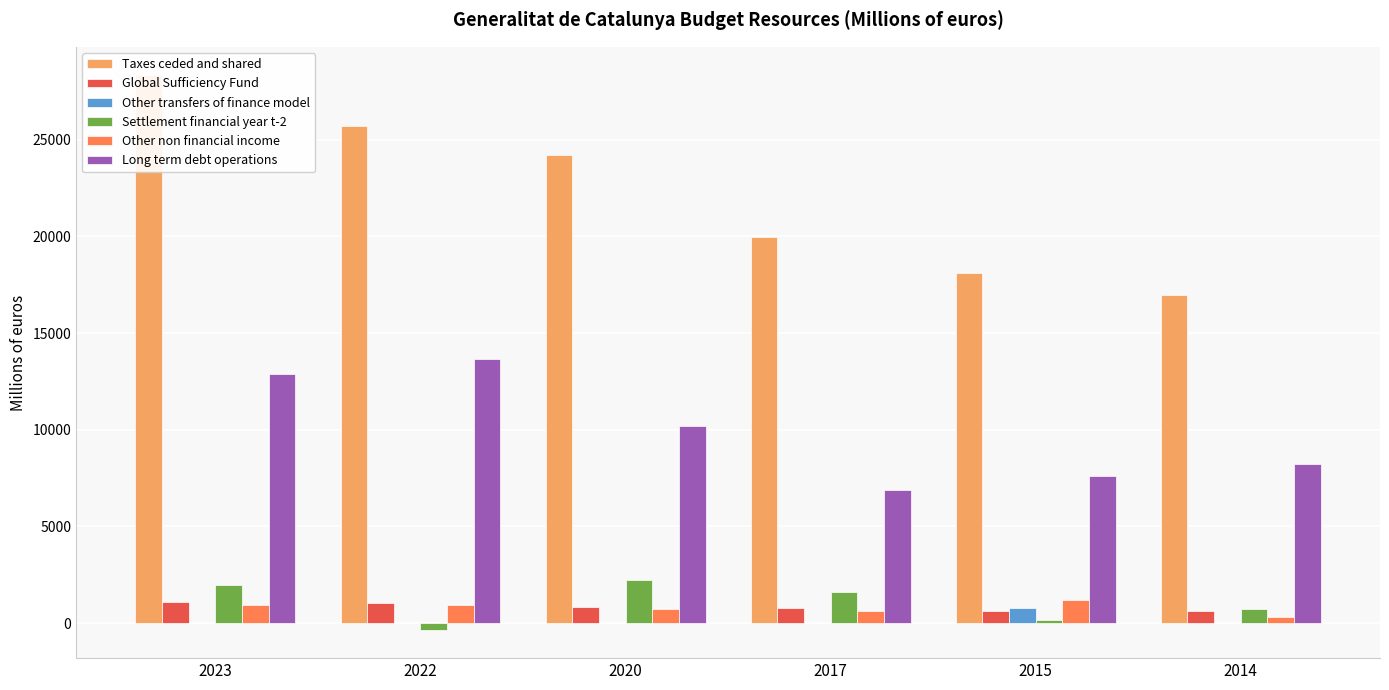

Reading left to right, extract all data points from this chart.

Taxes ceded and shared: 2023=28375.9	2022=25707.3	2020=24204.4	2017=19994.2	2015=18108.8	2014=16997.0
Global Sufficiency Fund: 2023=1079.0	2022=1026.9	2020=822.2	2017=773.8	2015=626.0	2014=638.1
Other transfers of finance model: 2023=0.0	2022=0.0	2020=0.0	2017=0.0	2015=789.0	2014=0.0
Settlement financial year t-2: 2023=1980.5	2022=-374.2	2020=2256.0	2017=1616.2	2015=163.1	2014=729.4
Other non financial income: 2023=932.8	2022=936.7	2020=705.4	2017=633.1	2015=1185.0	2014=327.9
Long term debt operations: 2023=12883.0	2022=13668.9	2020=10219.3	2017=6905.2	2015=7602.5	2014=8235.4